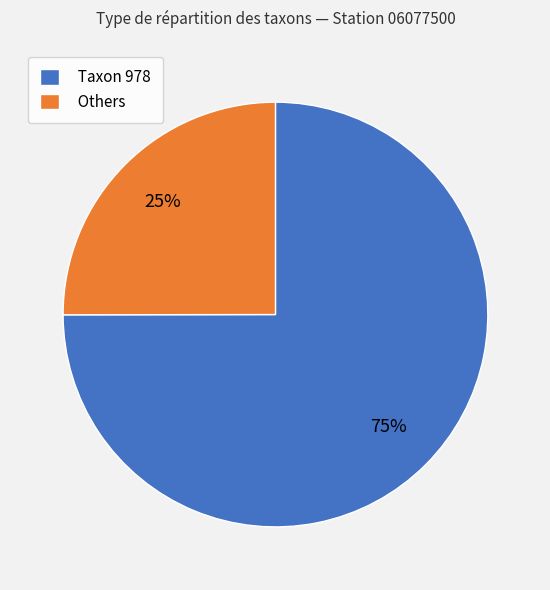

To the nearest percent, what is the difference between the Taxon 978 and Others slice percentages?

50%